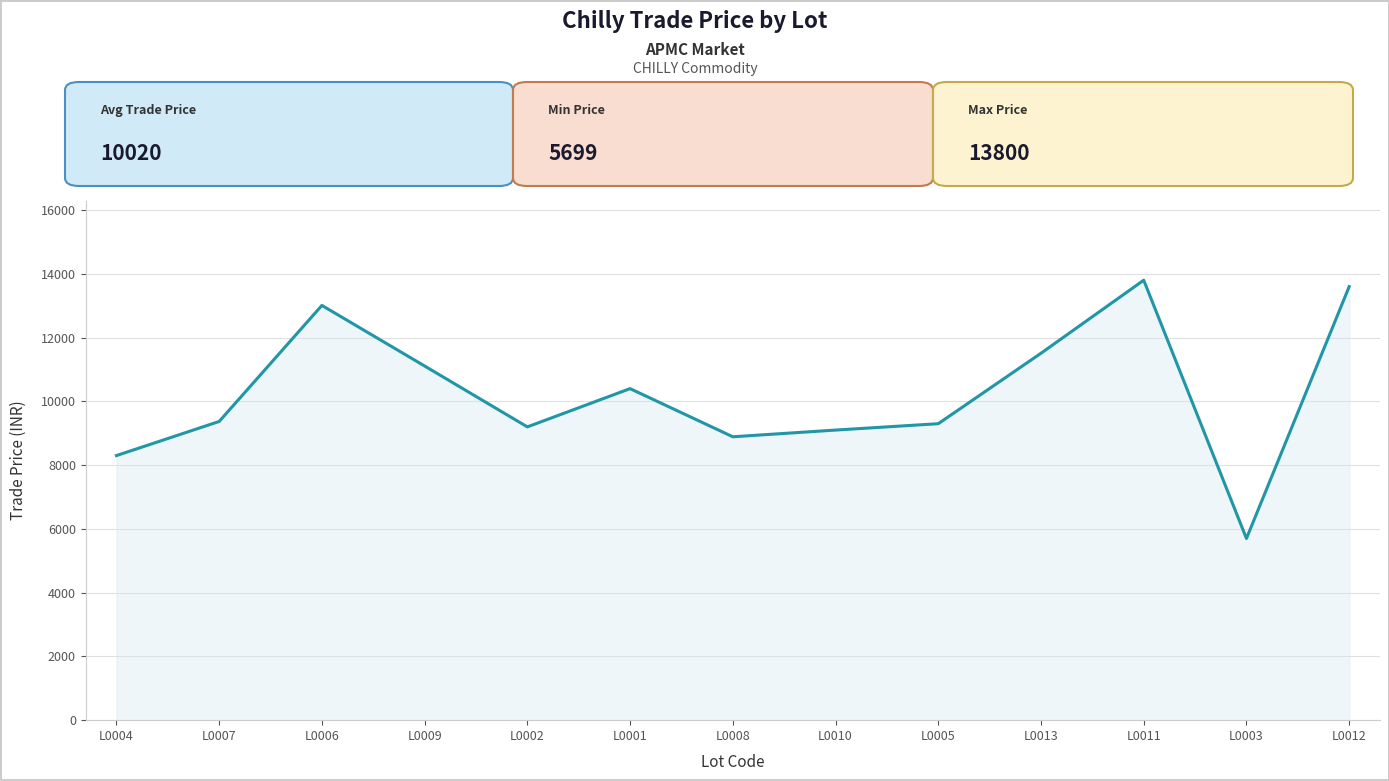

Is it true that the value at L0010 is 9099?

True